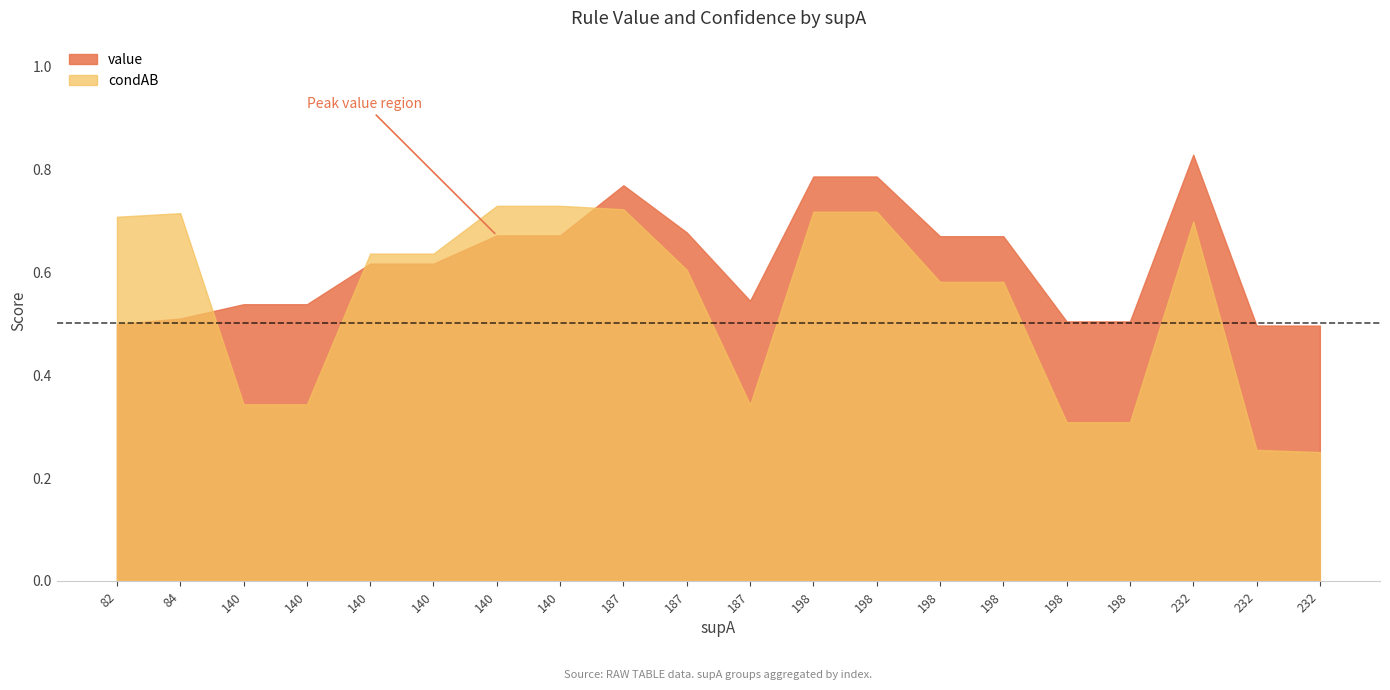

Reading left to right, transcribe all the data shown in this chart.

value: 82=0.5	84=0.5	140=0.5	140=0.5	140=0.6	140=0.6	140=0.7	140=0.7	187=0.8	187=0.7	187=0.5	198=0.8	198=0.8	198=0.7	198=0.7	198=0.5	198=0.5	232=0.8	232=0.5	232=0.5
condAB: 82=0.7	84=0.7	140=0.3	140=0.3	140=0.6	140=0.6	140=0.7	140=0.7	187=0.7	187=0.6	187=0.3	198=0.7	198=0.7	198=0.6	198=0.6	198=0.3	198=0.3	232=0.7	232=0.3	232=0.2